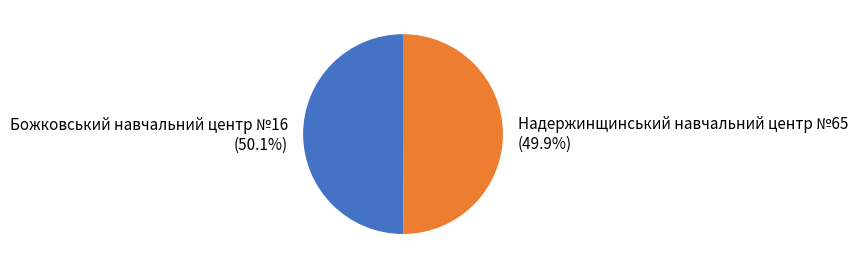

What percentage do Надержинщинський навчальний центр №65 and Божковський навчальний центр №16 together represent?

100.0%